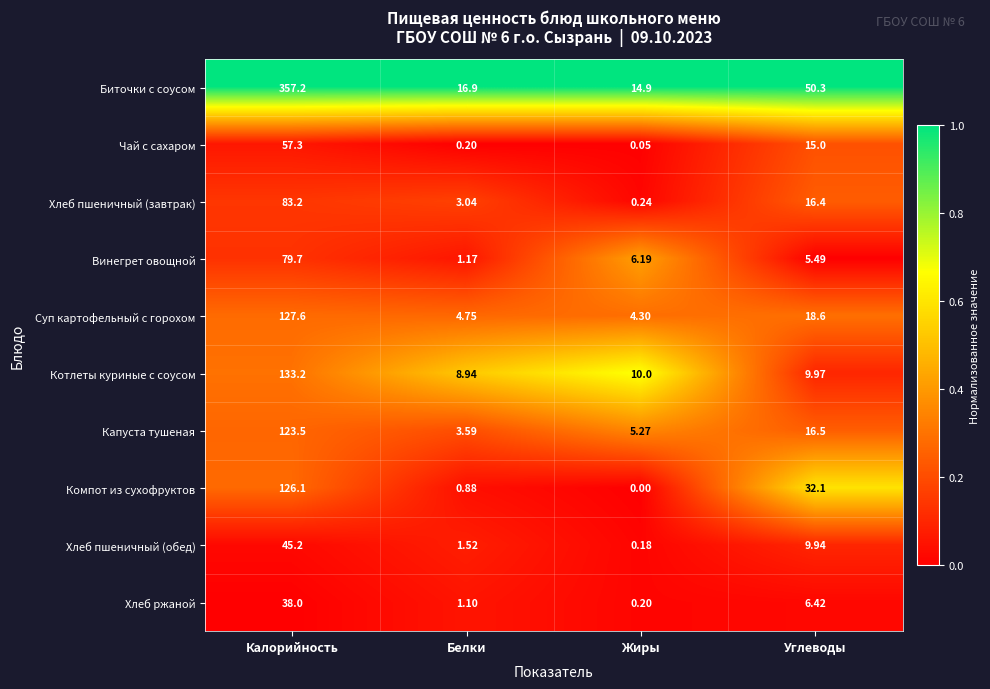

Which series has the largest total across all categories?

Биточки с соусом